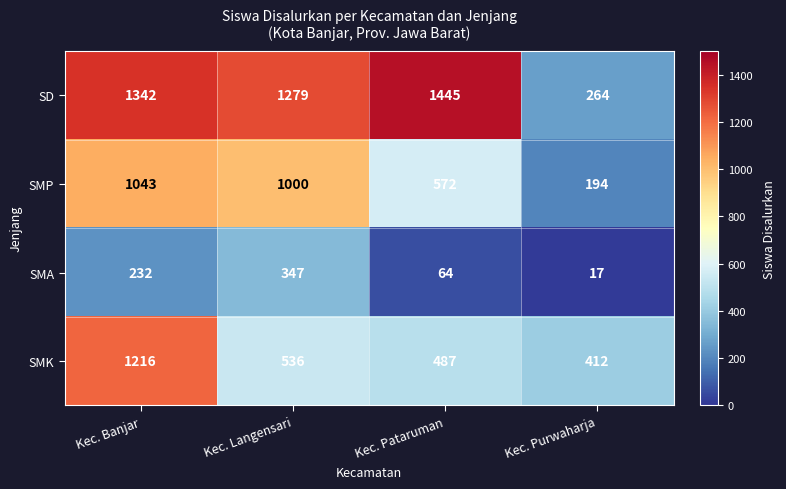

Which series has the largest range (max minus min)?

SD